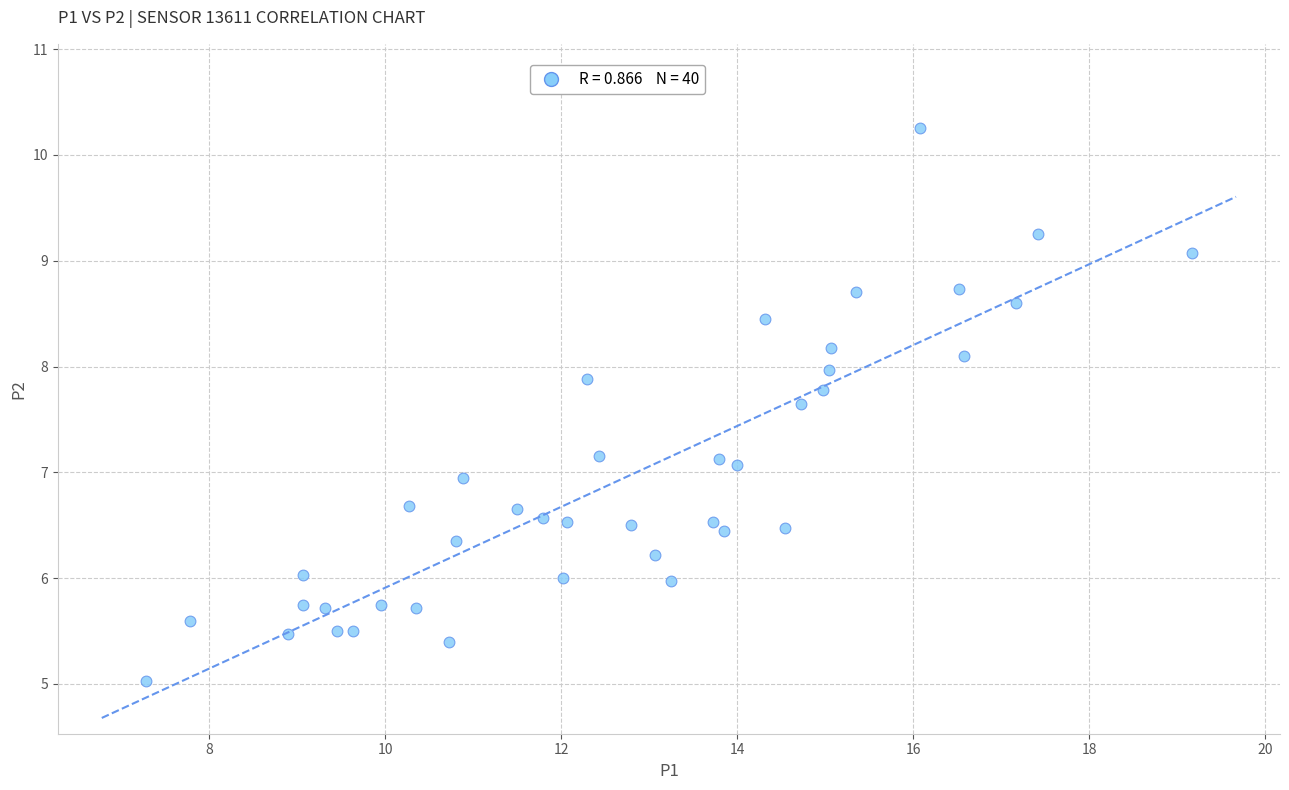

What is the range of X values (max minus min)?

11.9